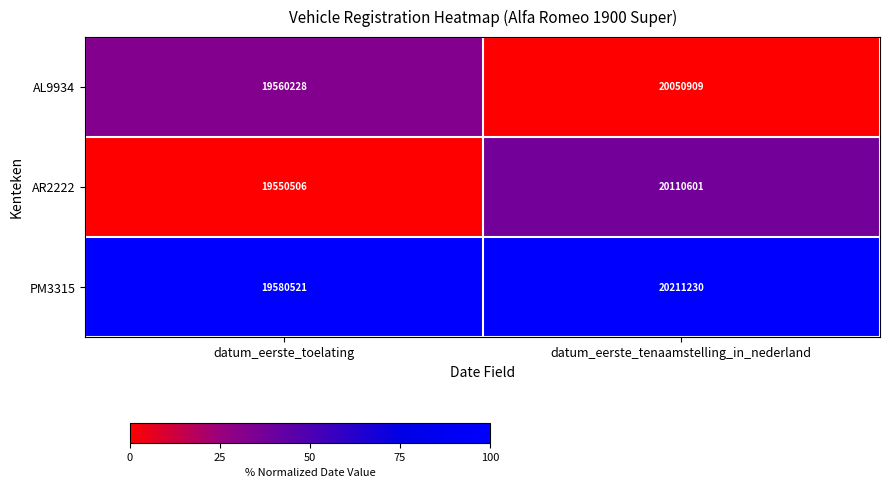

Which series has the largest total across all categories?

PM3315